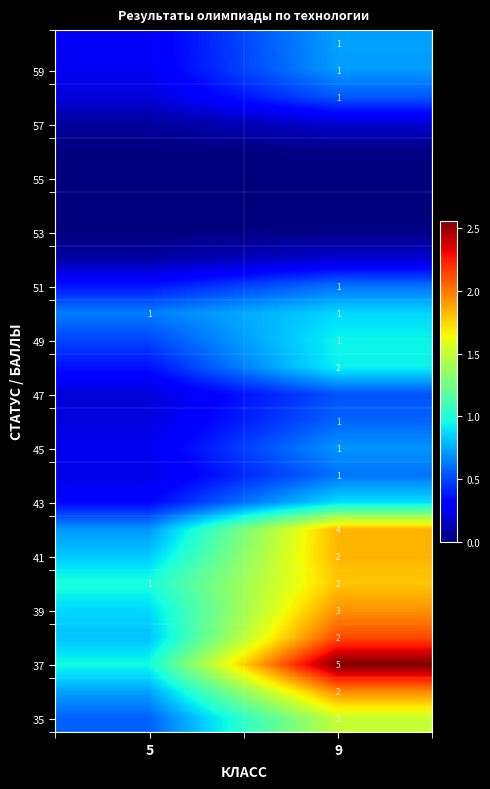

What is the total value across all series at 5?

10.4